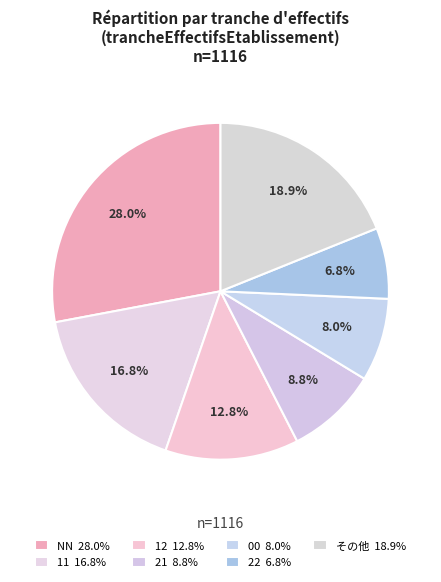

Count the number of slices in the pie.

7